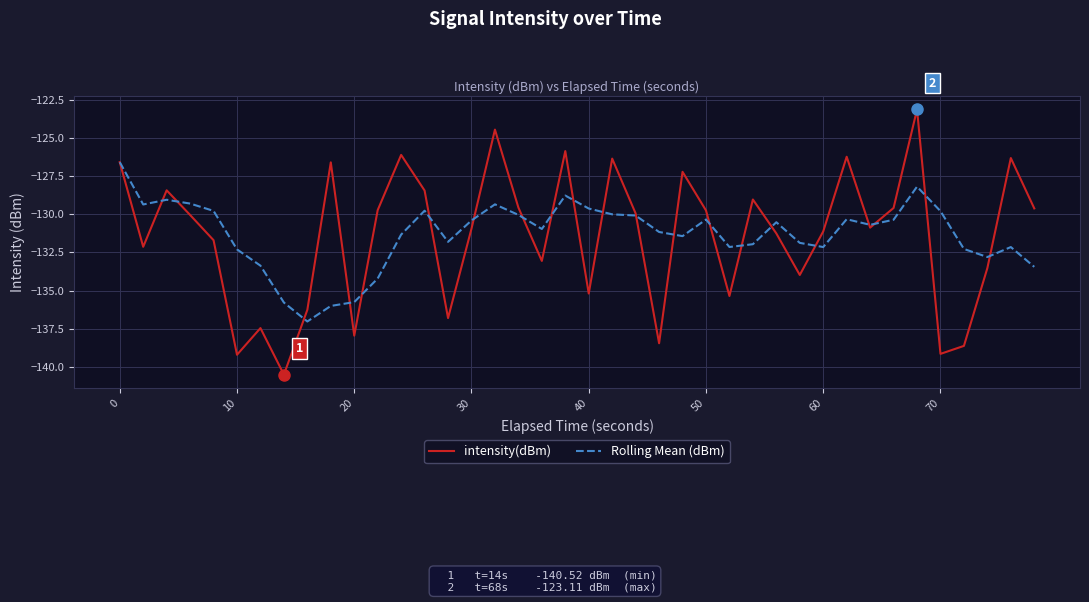

Which series has the largest range (max minus min)?

intensity(dBm)